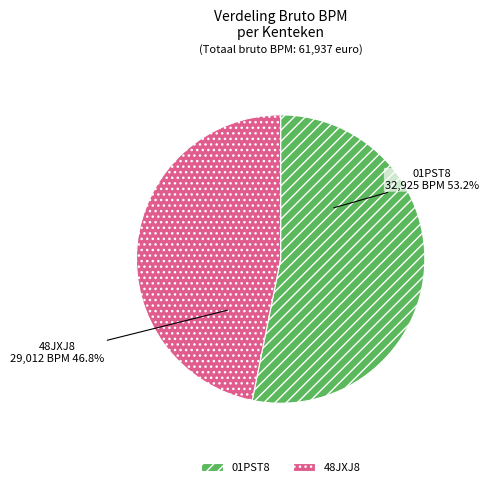

To the nearest percent, what is the average slice percentage?

50%